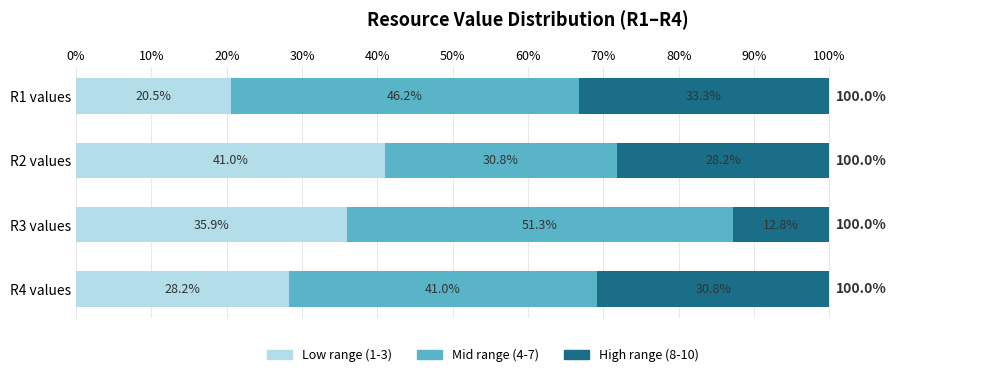

Is it true that Low range (1-3) equals 28.2 at R4 values?

True